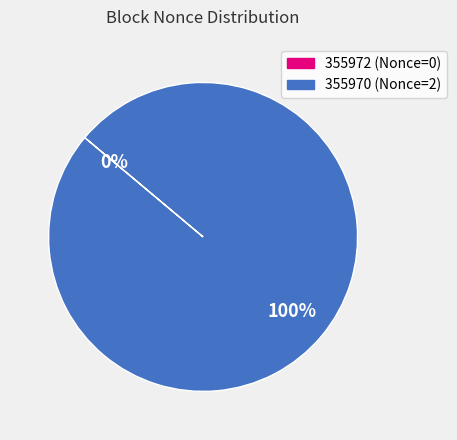

Rank the categories by value from highest to lowest.

355970, 355972